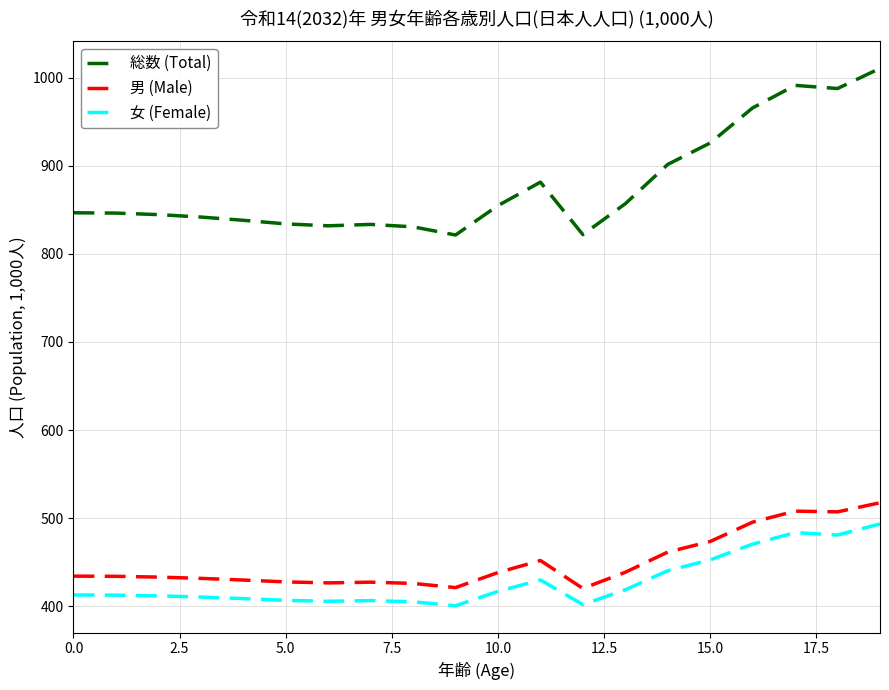

What is the highest value of the 女 (Female) series?

493.3